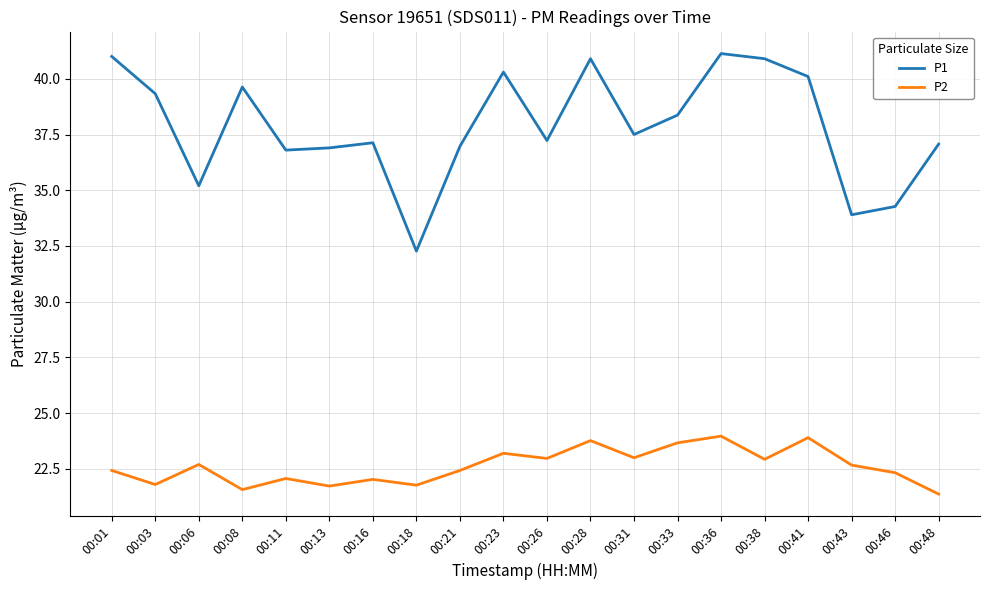

What is the sum of the P1 values at 00:48 and 00:06?

72.3